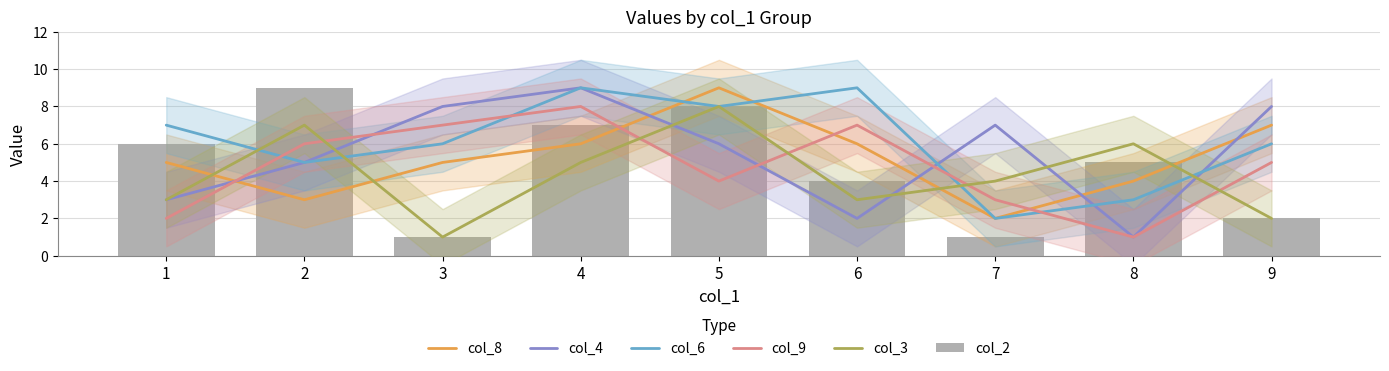

Reading left to right, extract all data points from this chart.

col_8: 1=5	2=3	3=5	4=6	5=9	6=6	7=2	8=4	9=7
col_4: 1=3	2=5	3=8	4=9	5=6	6=2	7=7	8=1	9=8
col_6: 1=7	2=5	3=6	4=9	5=8	6=9	7=2	8=3	9=6
col_9: 1=2	2=6	3=7	4=8	5=4	6=7	7=3	8=1	9=5
col_3: 1=3	2=7	3=1	4=5	5=8	6=3	7=4	8=6	9=2
col_2: 1=6	2=9	3=1	4=7	5=8	6=4	7=1	8=5	9=2